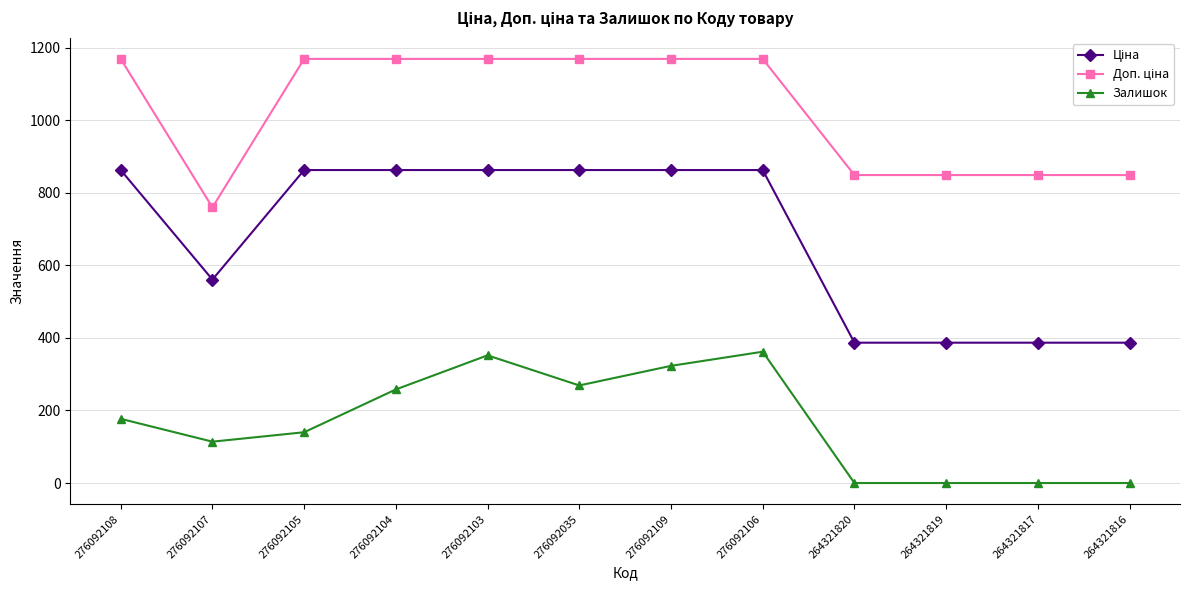

What is the difference between the highest and lowest values at 276092106?

807.2